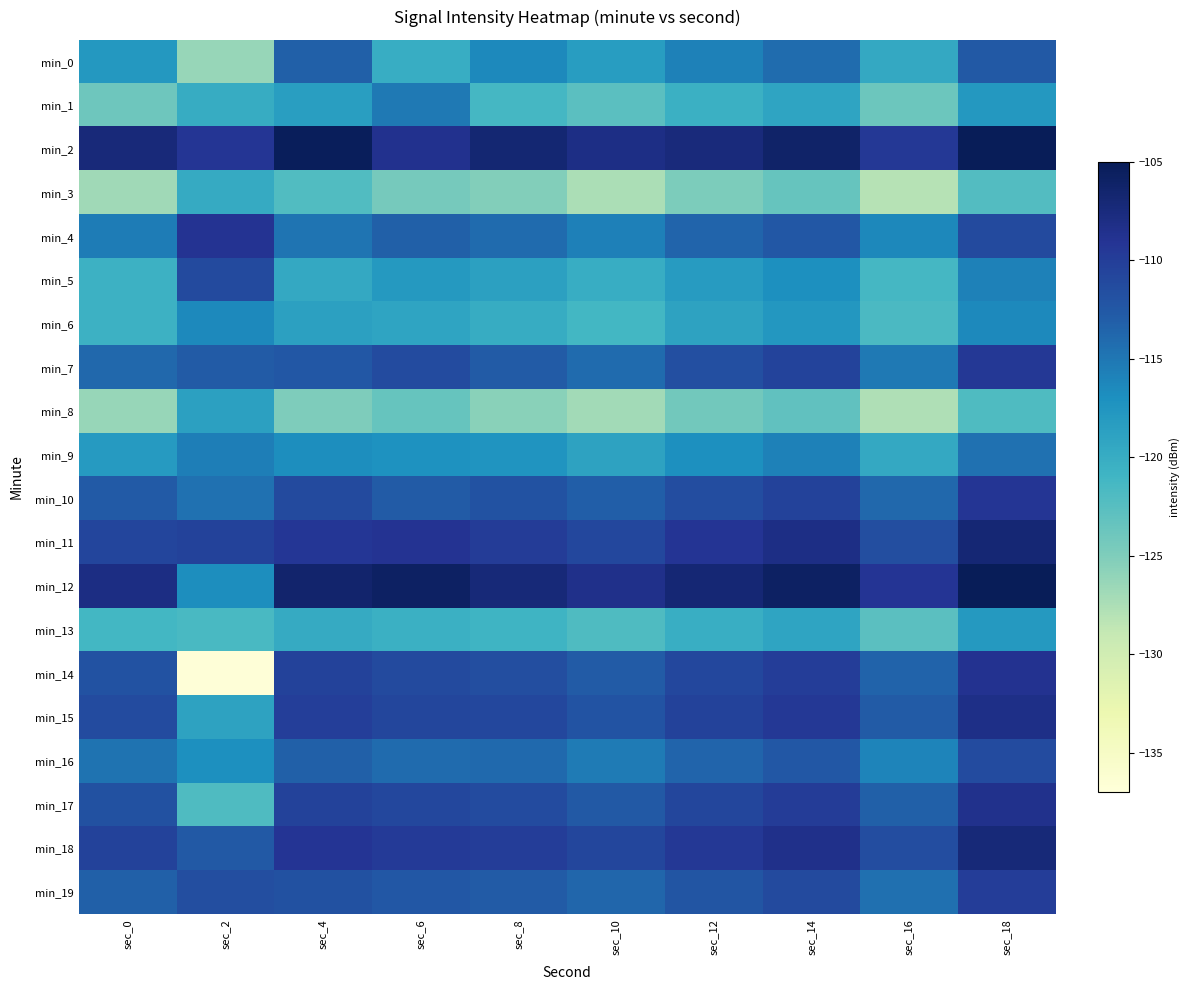

Which has a higher value, sec_2 or sec_12?

sec_12